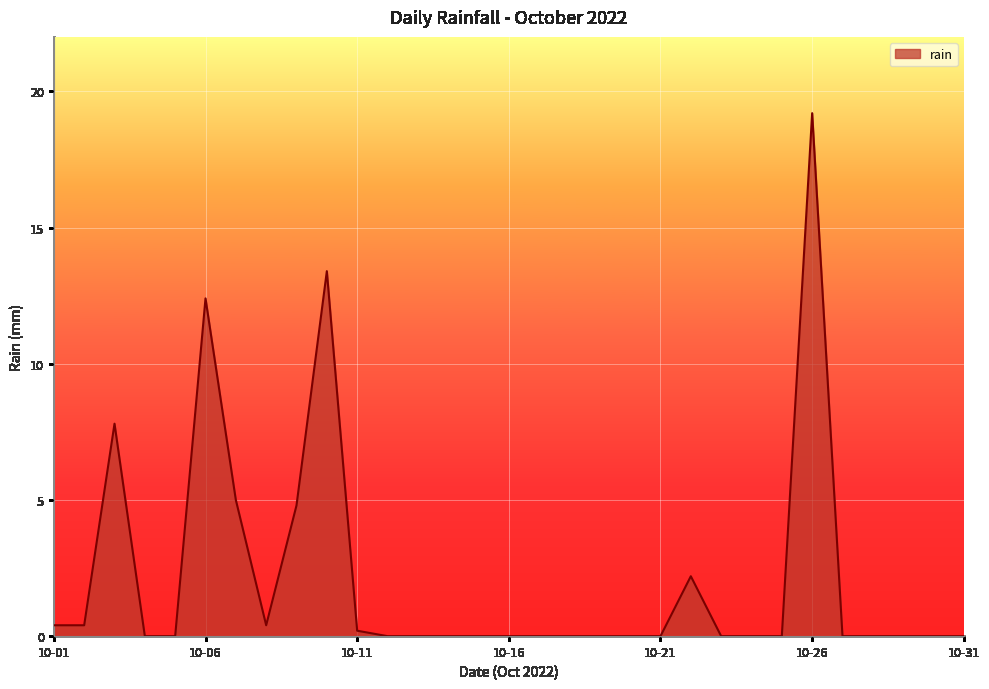

What is the maximum value shown in the chart?

19.2